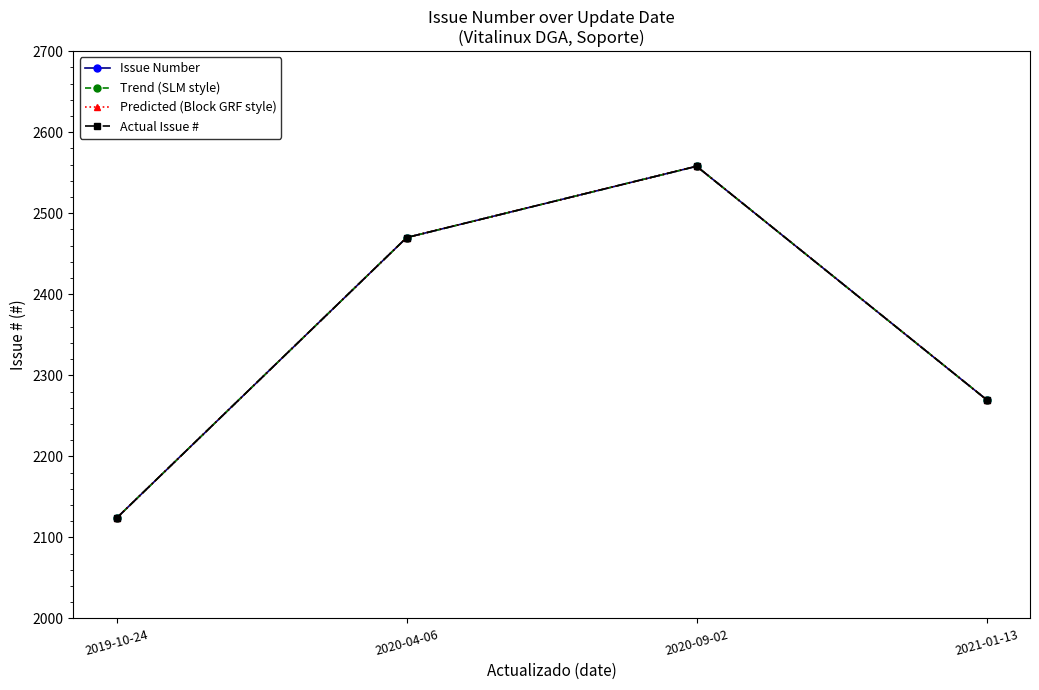

Is this an area chart (filled region under the line)?

No